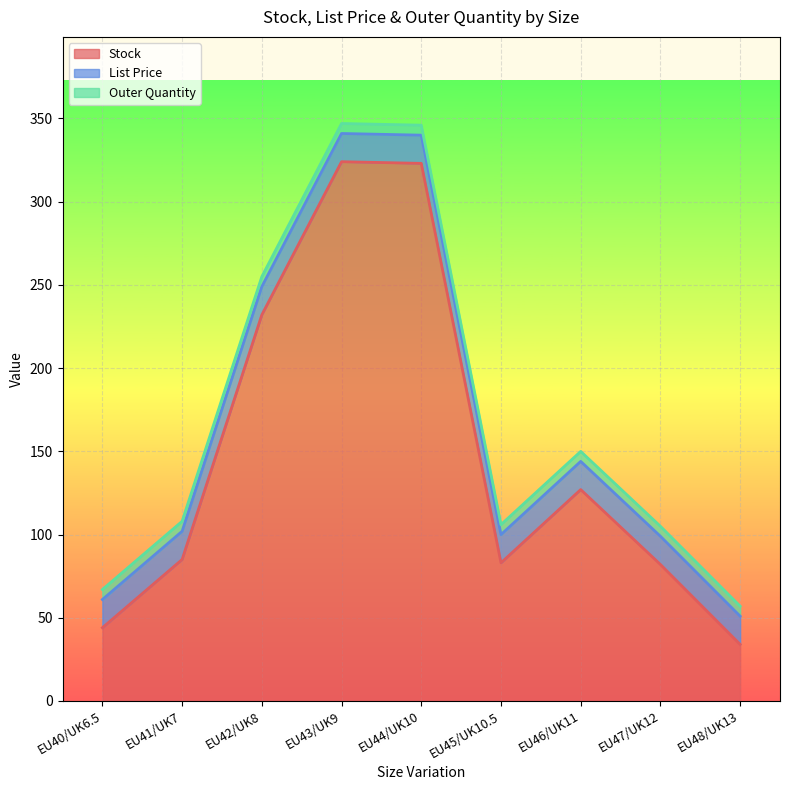

True or false: Stock and List Price cross at least once.

False